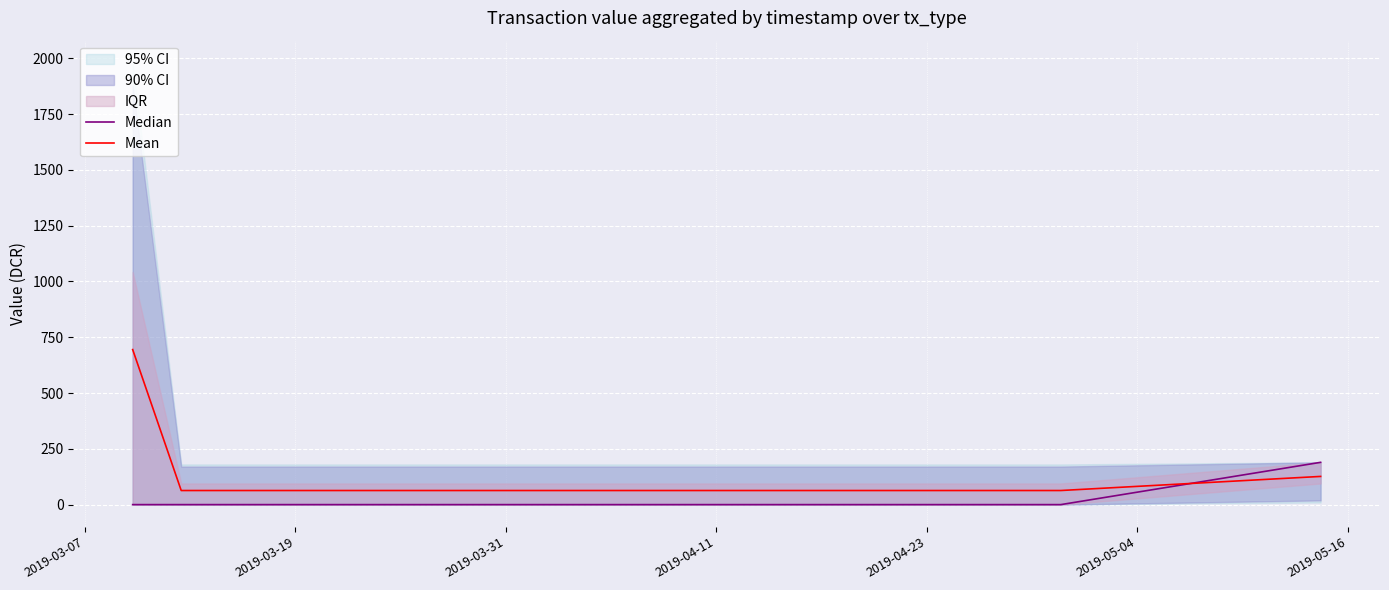

Which series has the largest total across all categories?

Mean